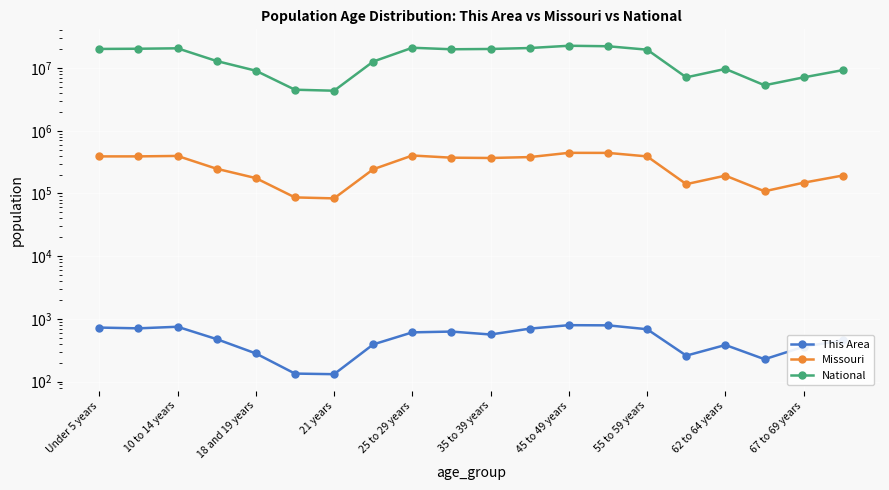

How many data points in Missouri are above 368070?

9